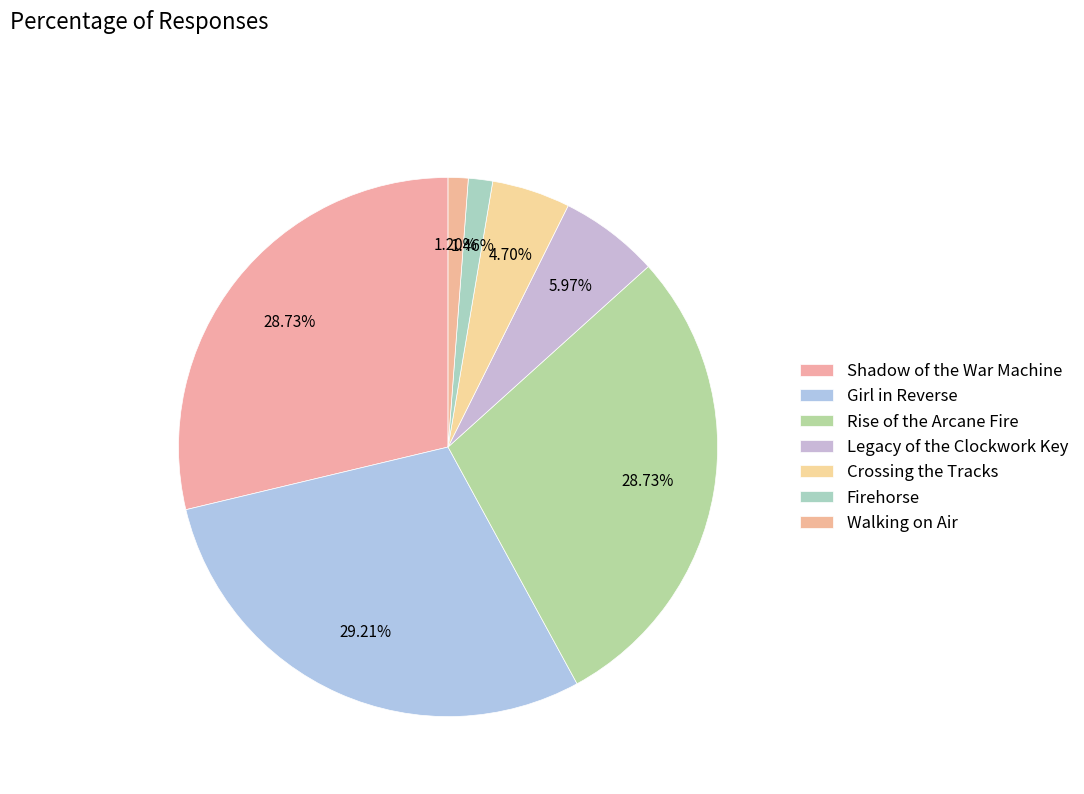

How many segments does this pie chart have?

7